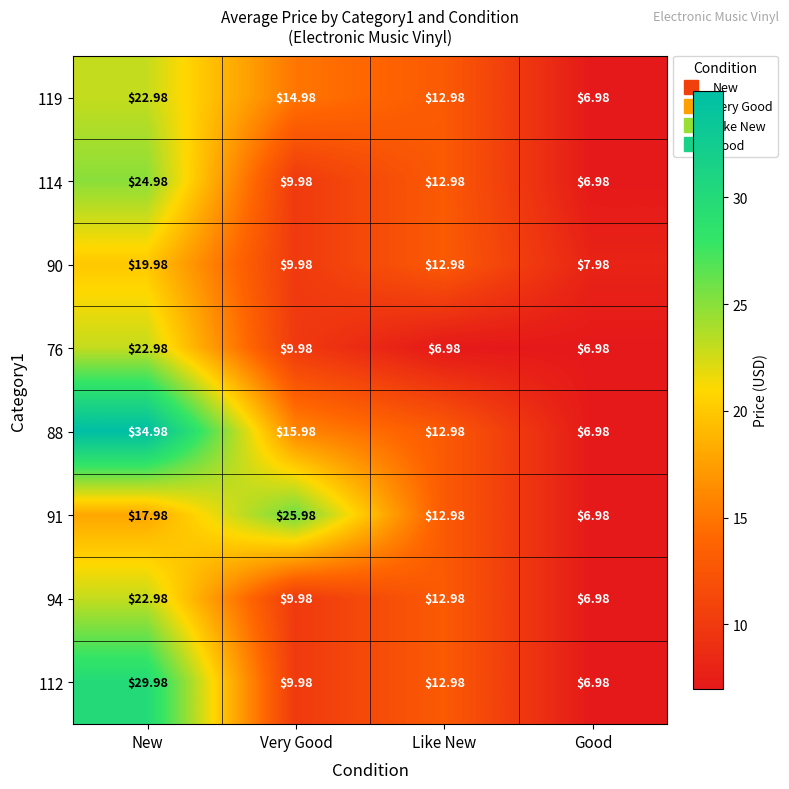

Where is 119 nearest to the value 14?

Very Good